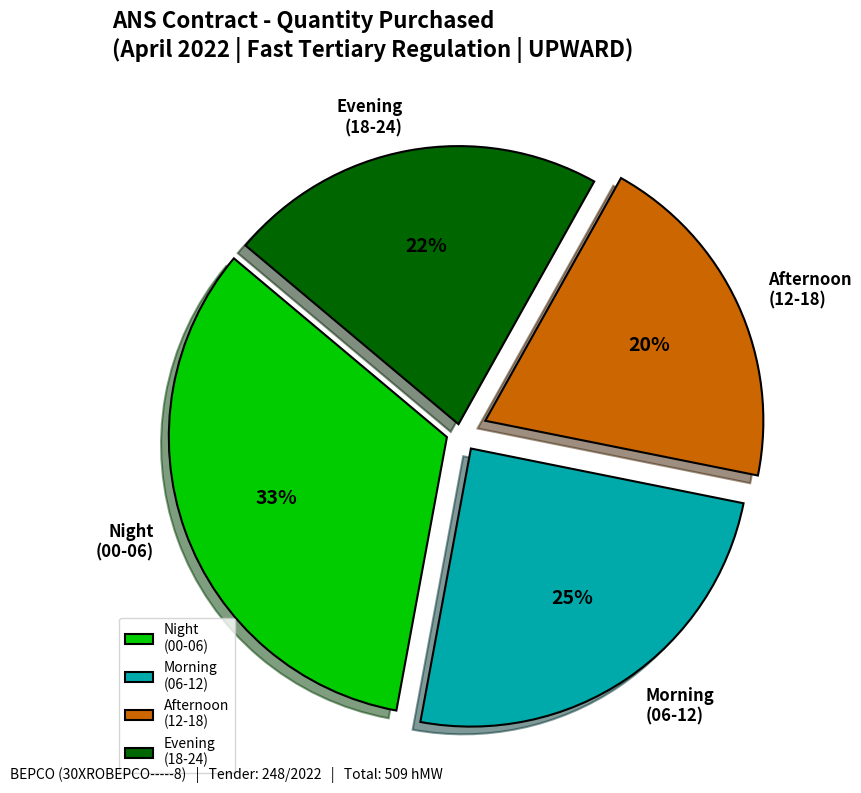

What is the ratio of the value at Night (00-06) to the value at Morning (06-12)?

1.3